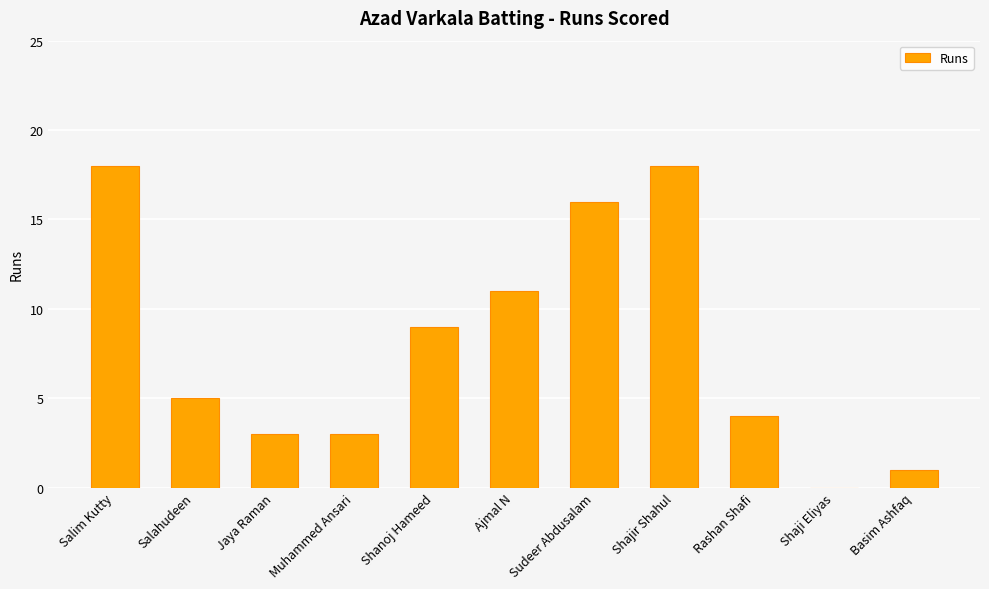

What is the maximum value shown in the chart?

18